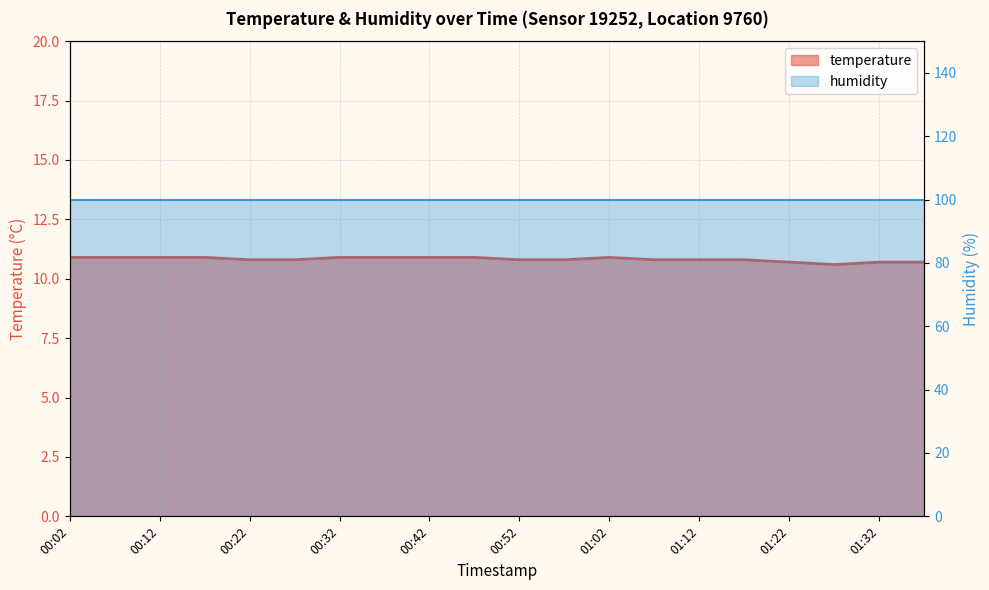

True or false: humidity has more than 1 points higher than both neighbors.

False